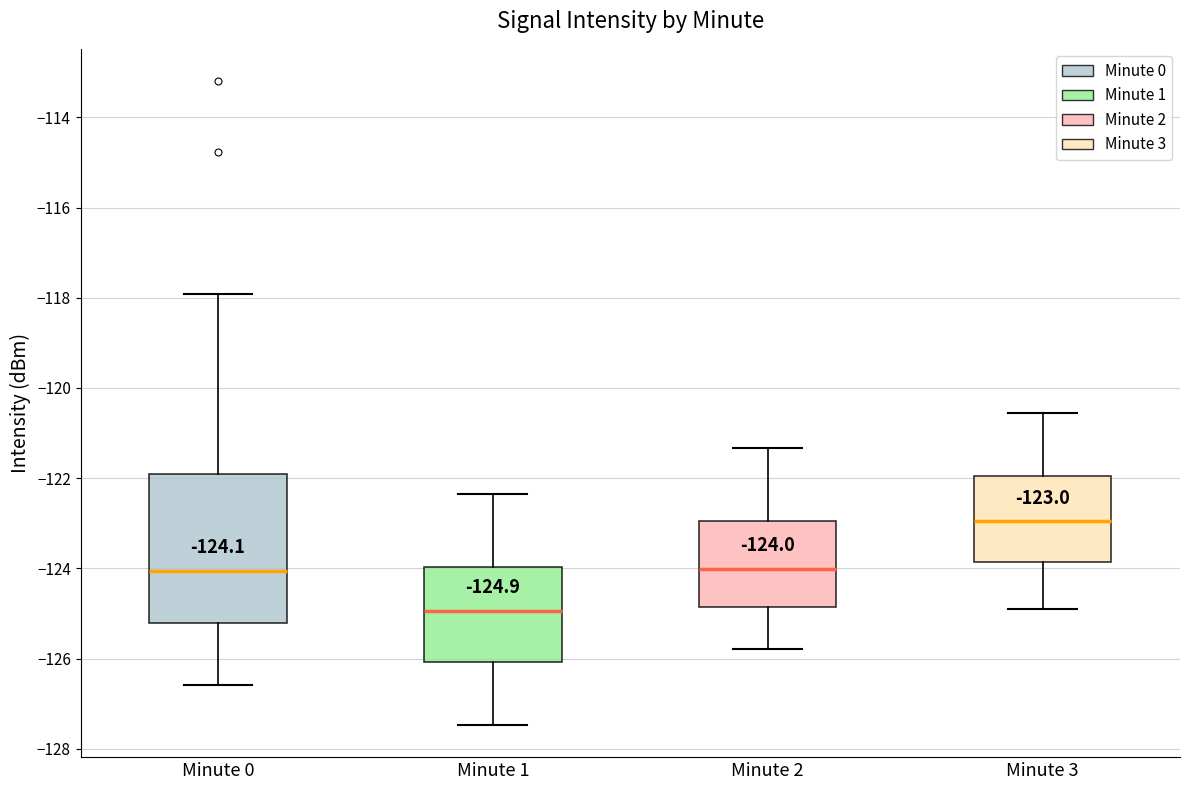

Which box's median line is the highest?

Minute 3